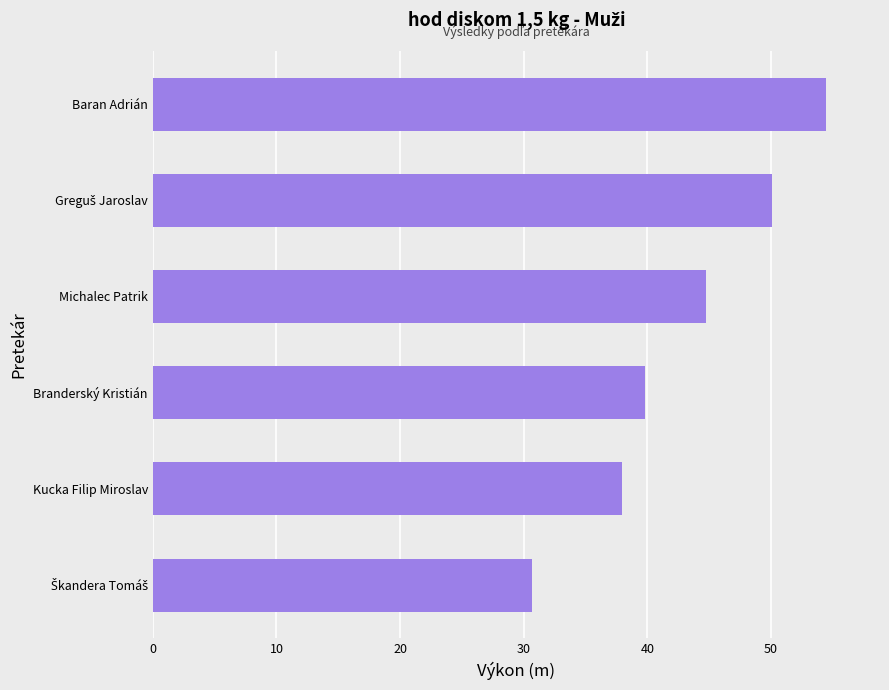

What is the sum of all values?

257.7